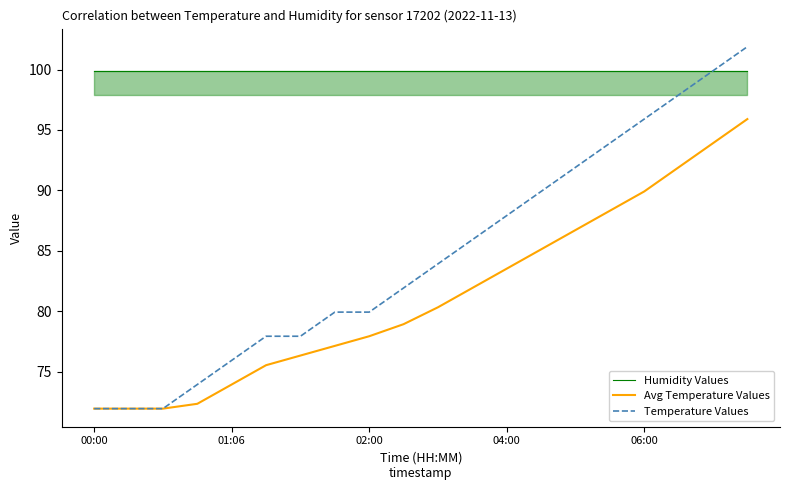

Which series has the widest spread of values?

Temperature Values